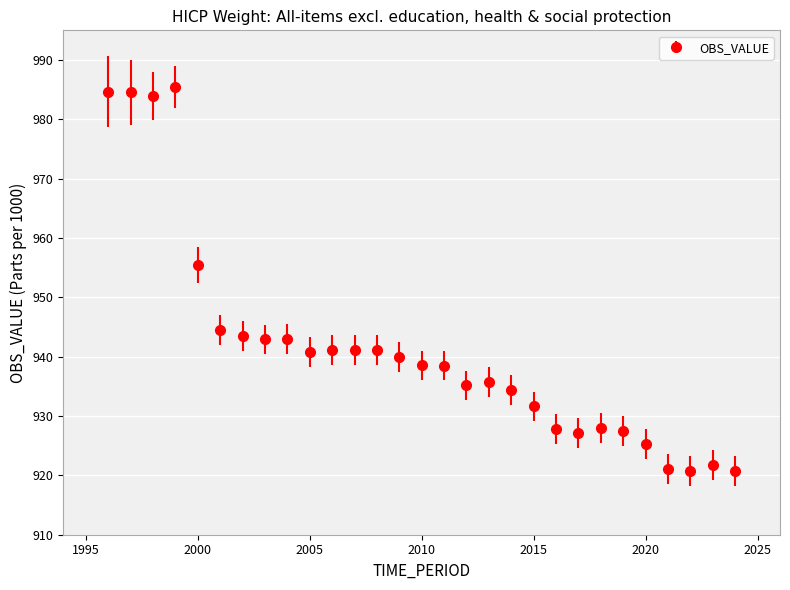

What is the value of the 13th point from the left?

941.1